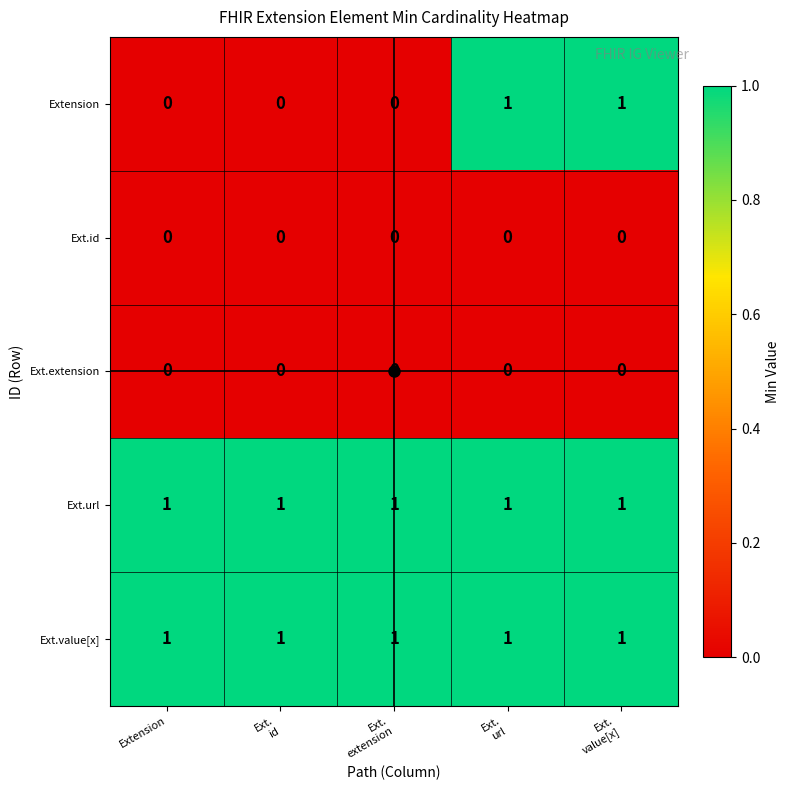

Which series has the largest range (max minus min)?

Extension